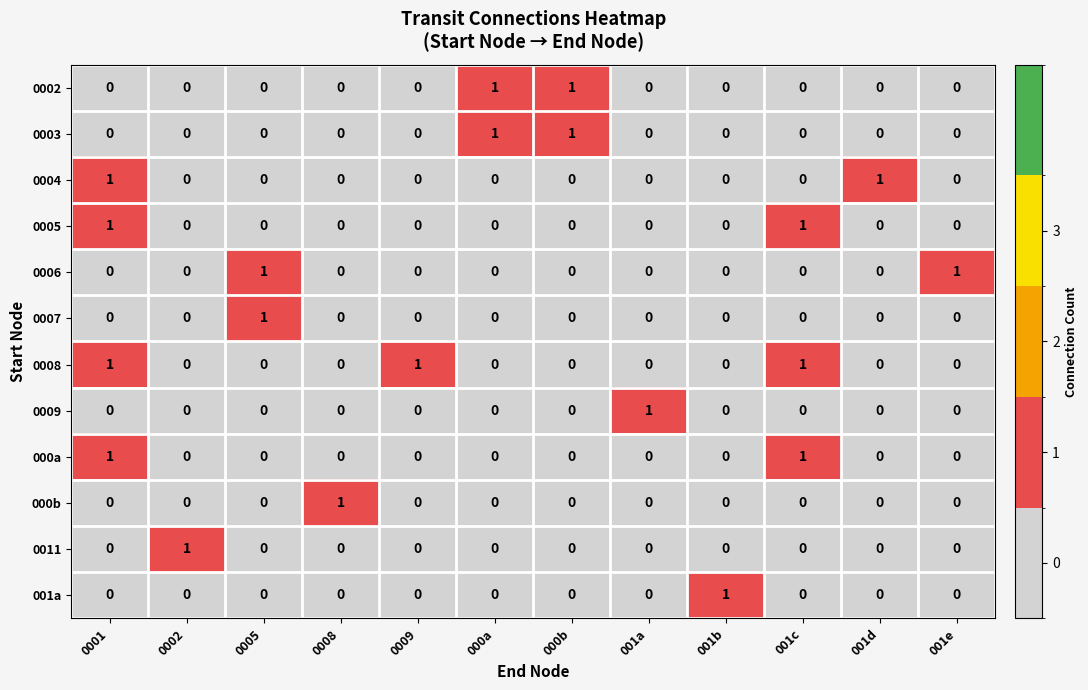

At how many categories does at least one series exceed 0?

12